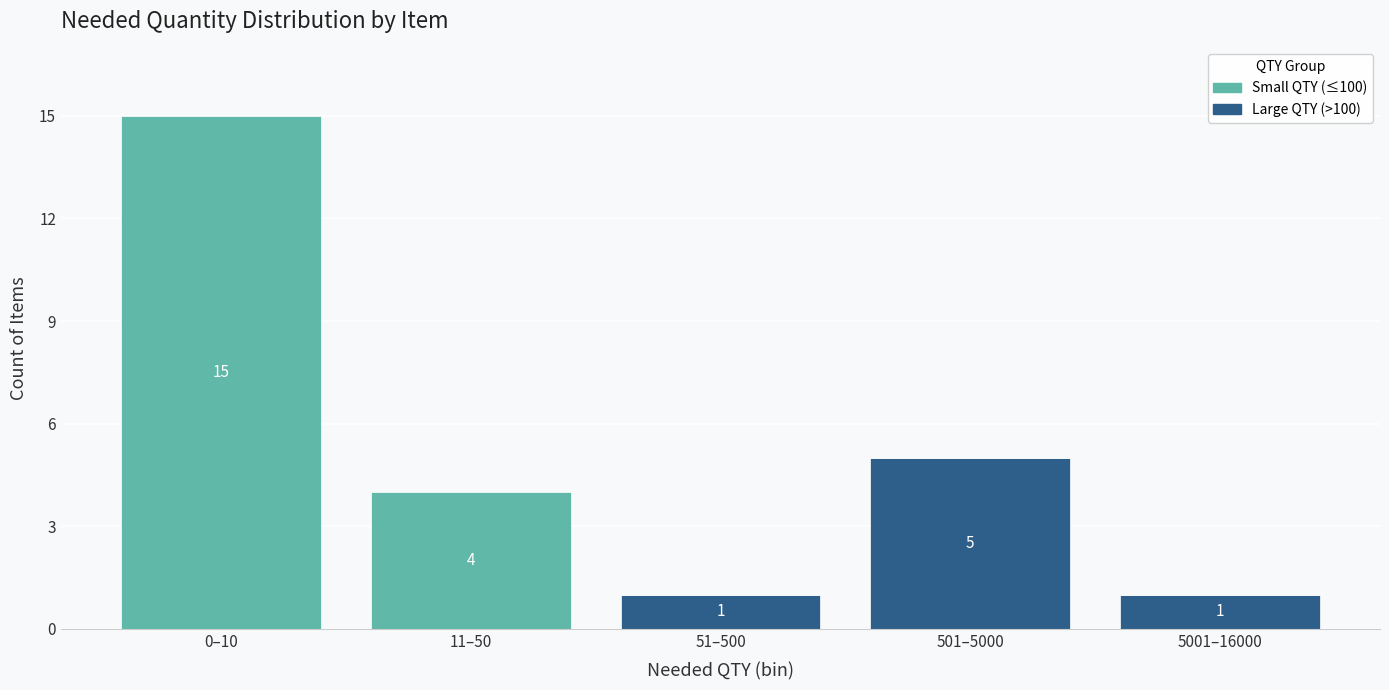

Reading right to left, list the values for the Large QTY (>100) series.

5001–16000=1	501–5000=5	51–500=1	11–50=0	0–10=0